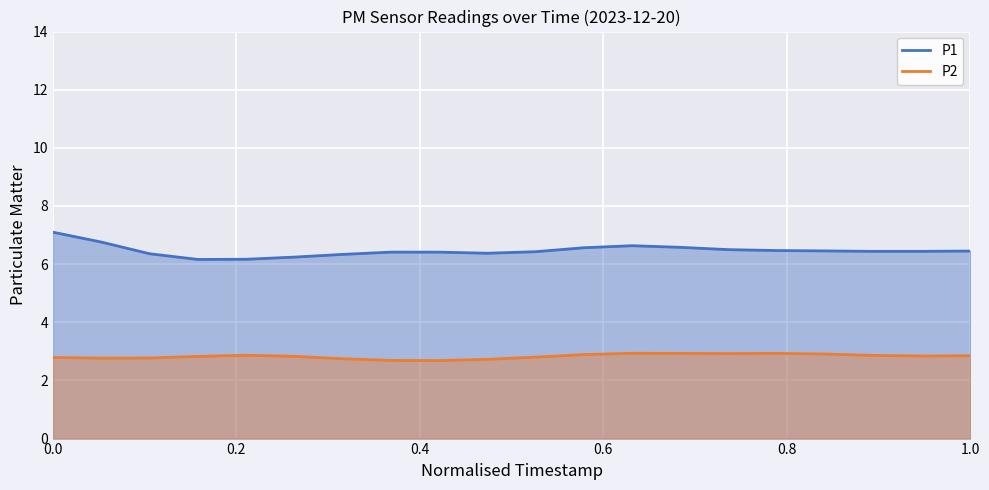

List the series in order of their overall mean, lowest first.

P2, P1